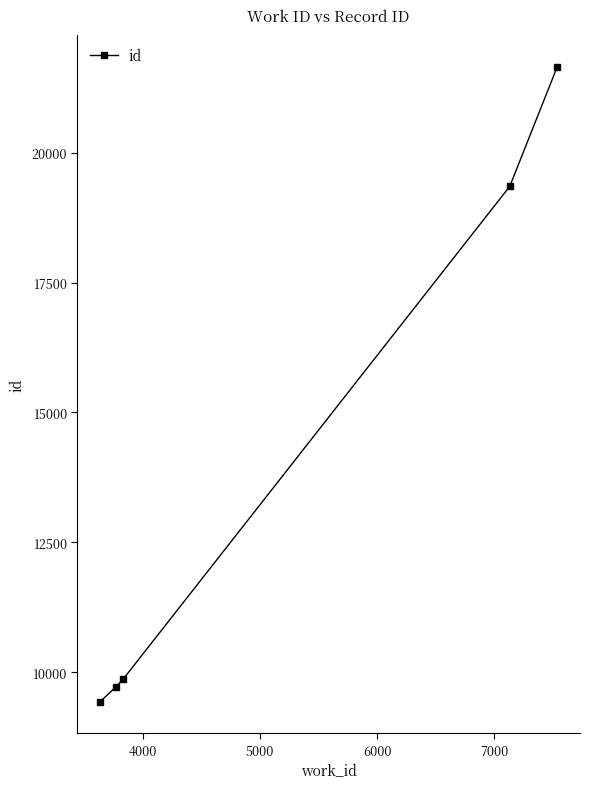

What is the average value?

14005